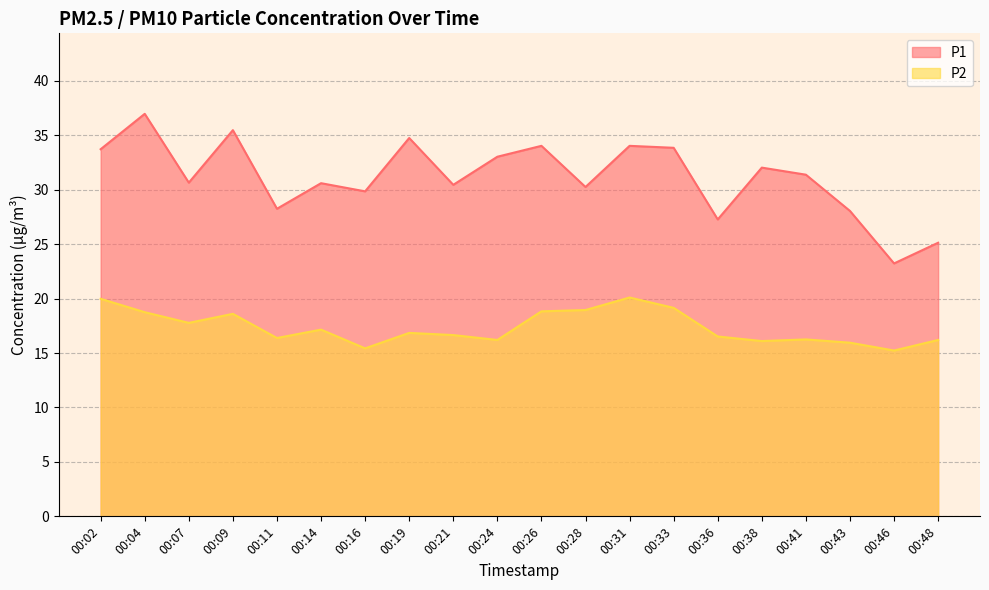

How many lines are shown in the chart?

2